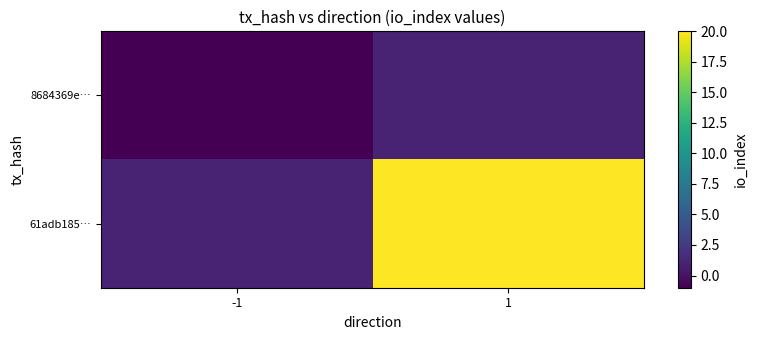

What is the difference between the highest and lowest values at 1?

19